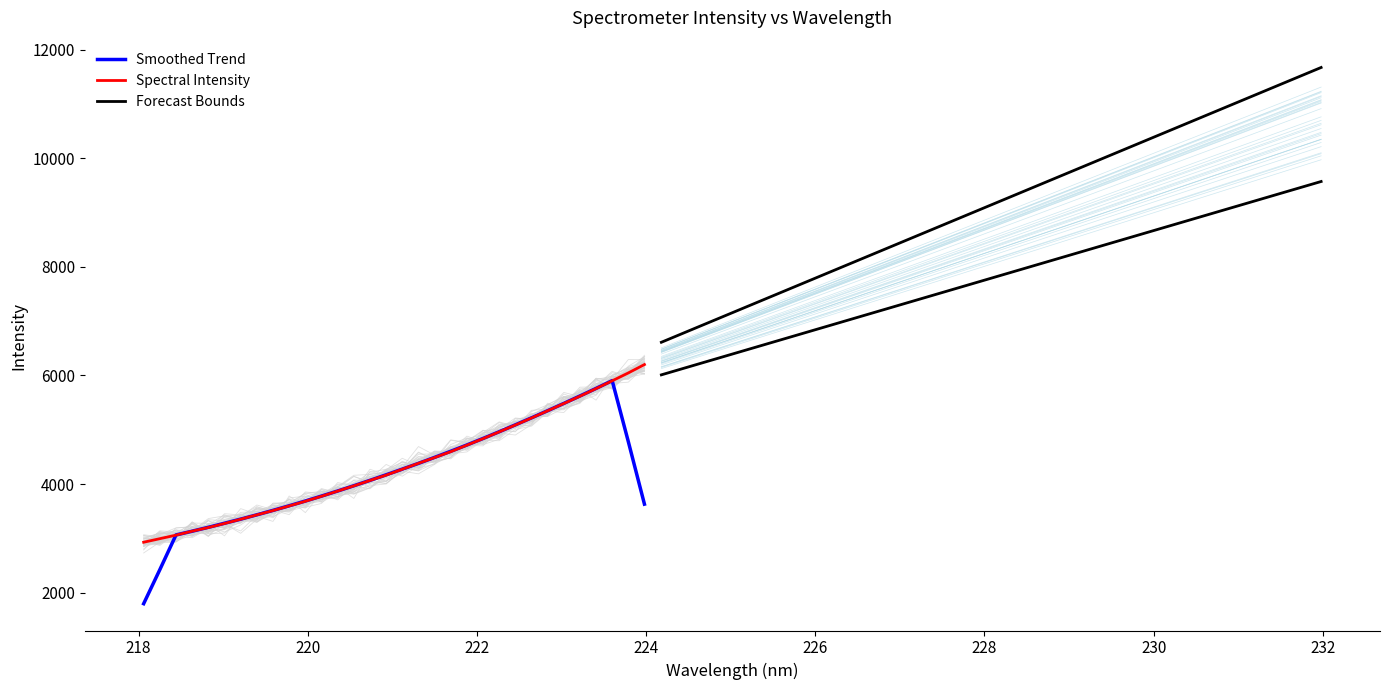

What is the lowest value of the Smoothed Trend series?

1796.0